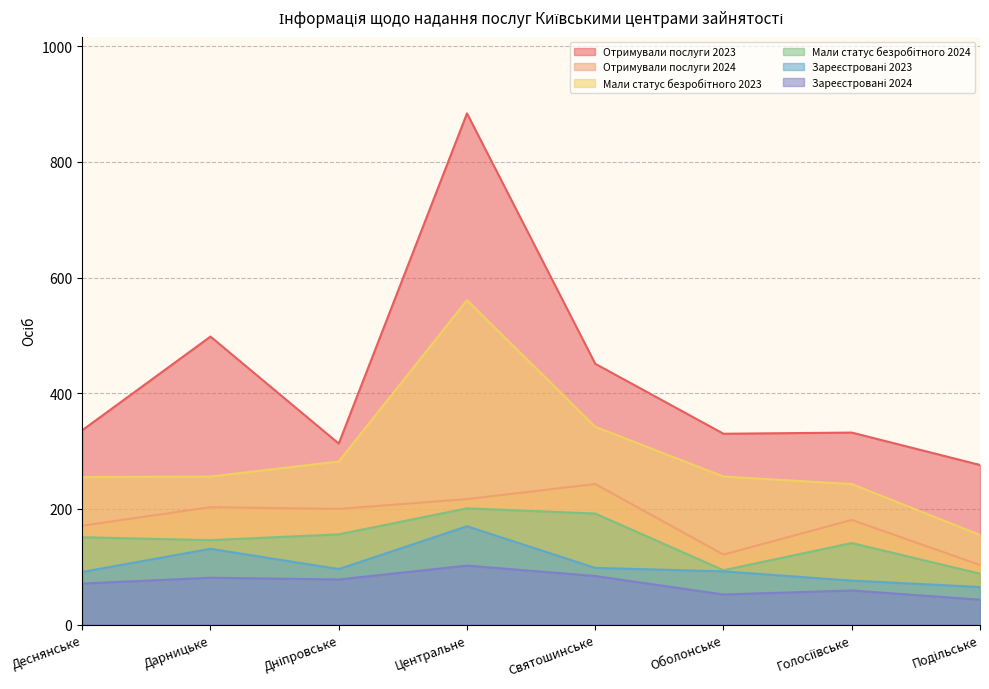

What is the difference between the maximum and minimum values in the Мали статус безробітного 2023 series?

406